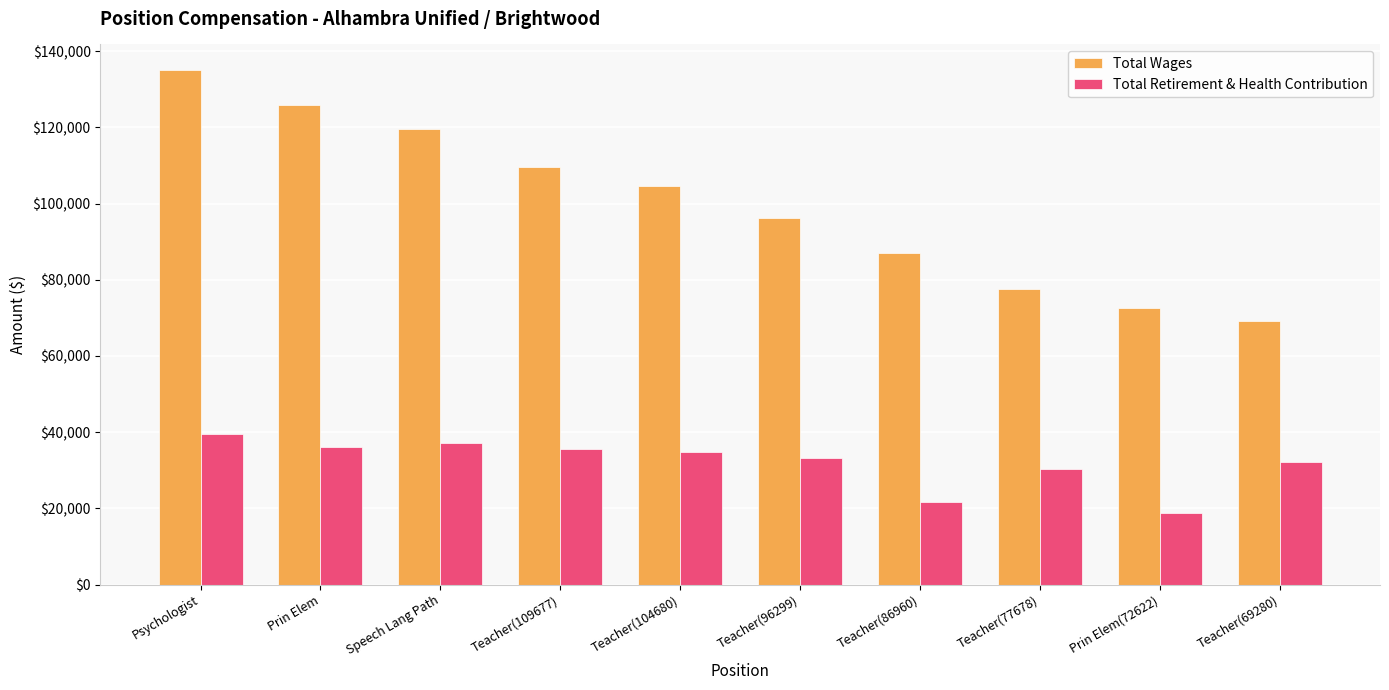

Count the number of categories in the chart.

10